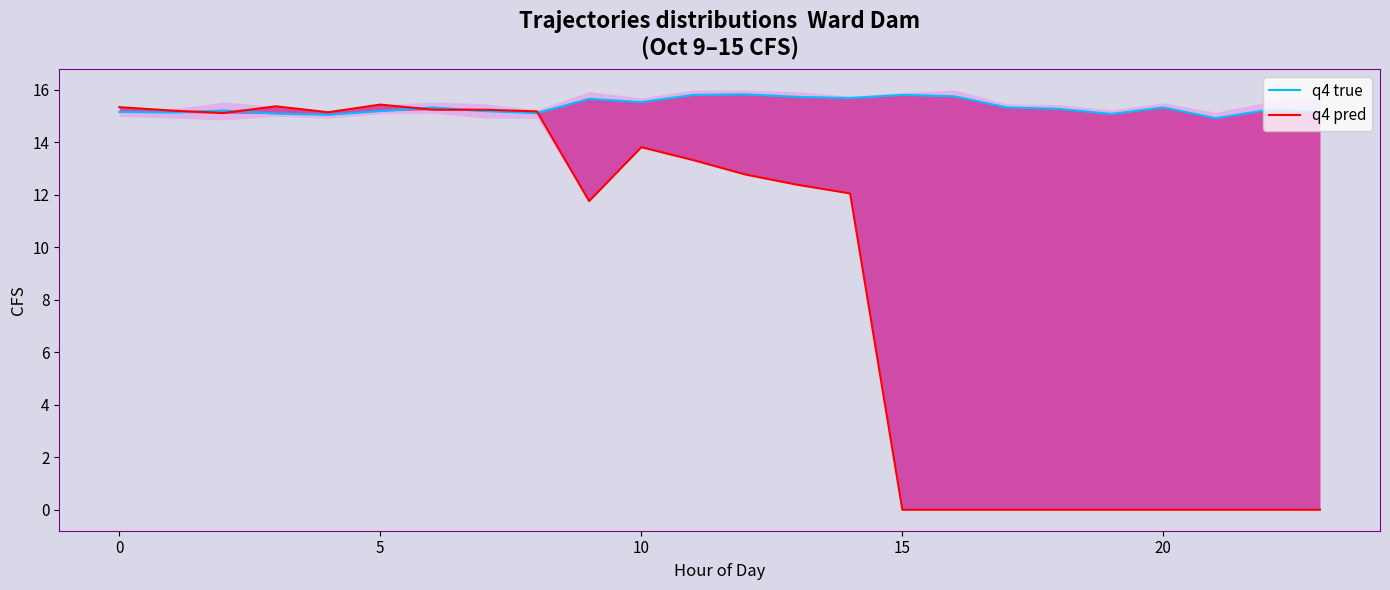

How many lines are shown in the chart?

2